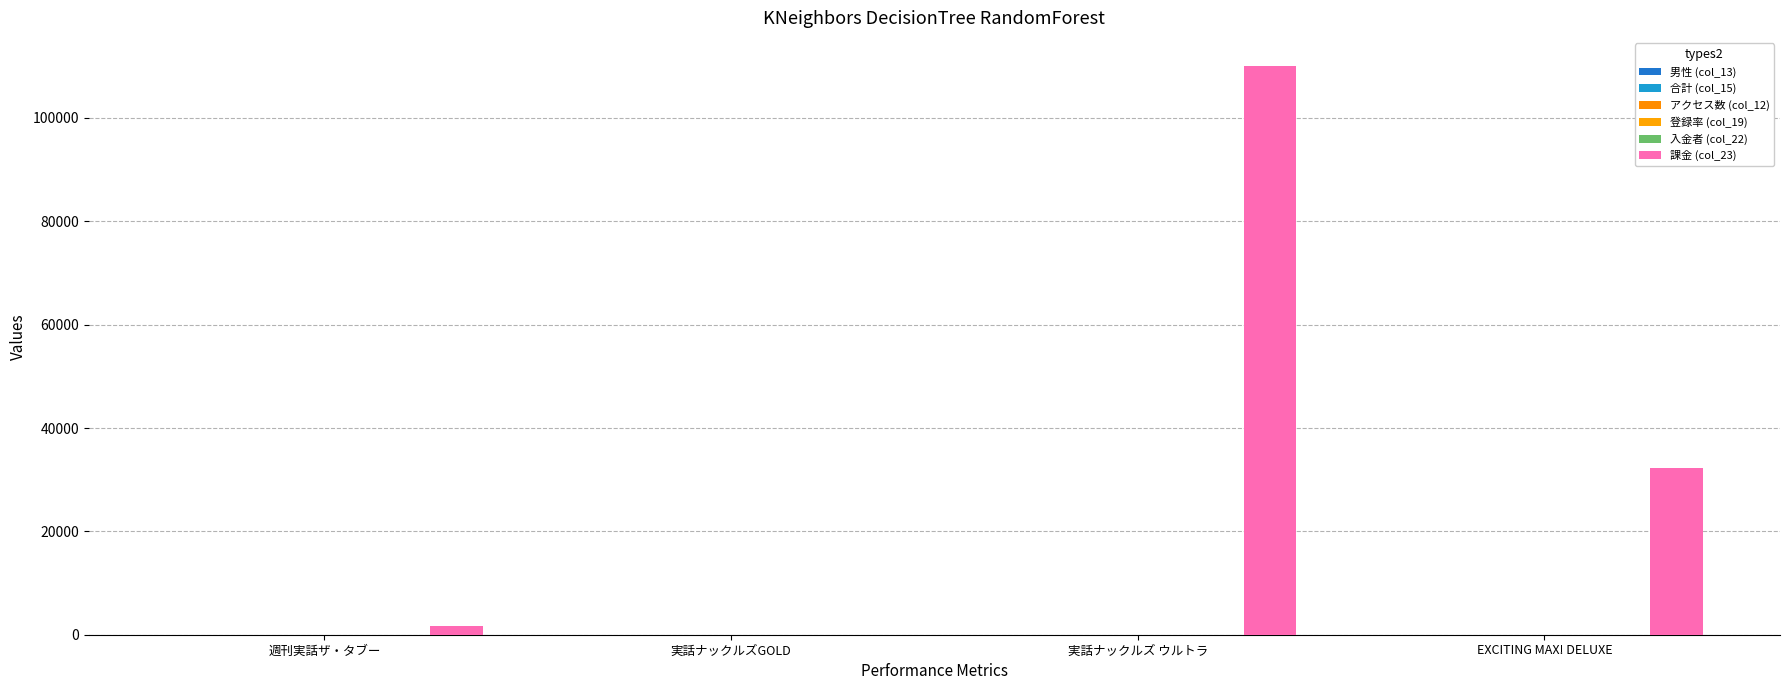

Does the chart contain stacked bars?

No